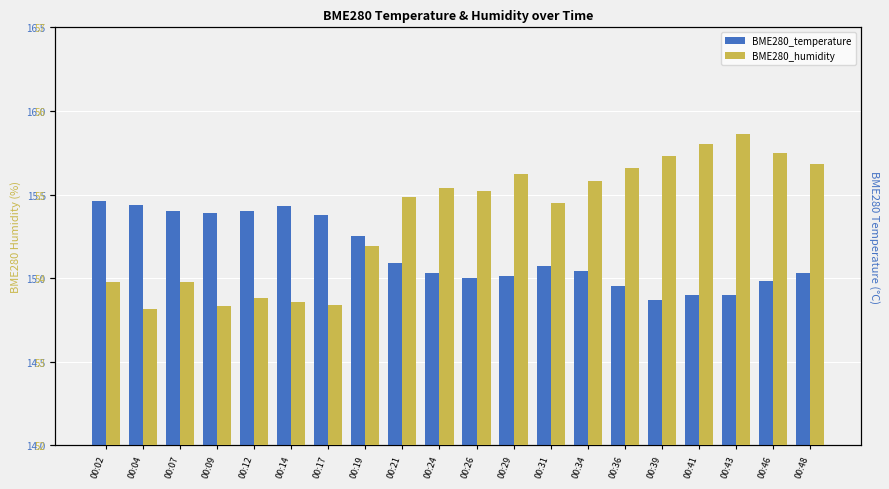

Which has a higher value, 00:17 or 00:19?

00:17